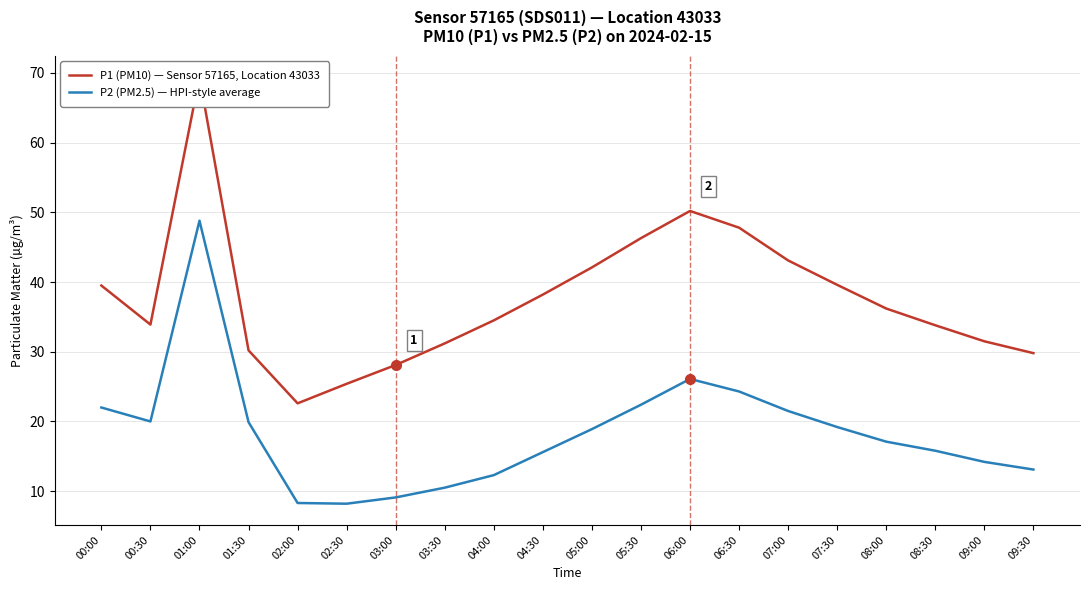

What position from the left is 00:00?

1